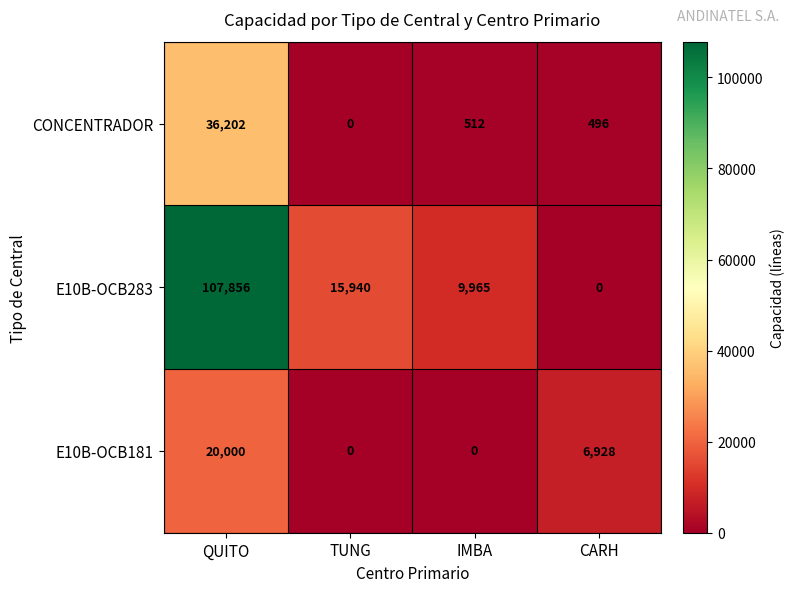

How many data points in CONCENTRADOR are less than 512?

2